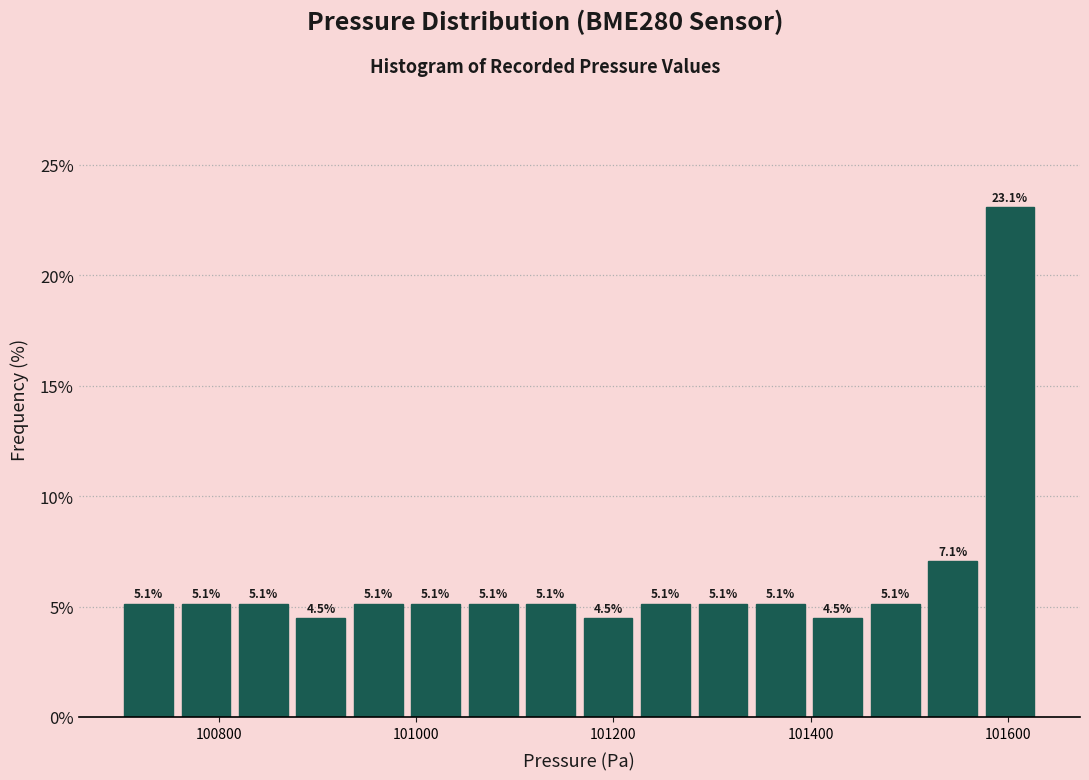

Read against the x-axis, roughly where is the centre of the tallest bar?

101600